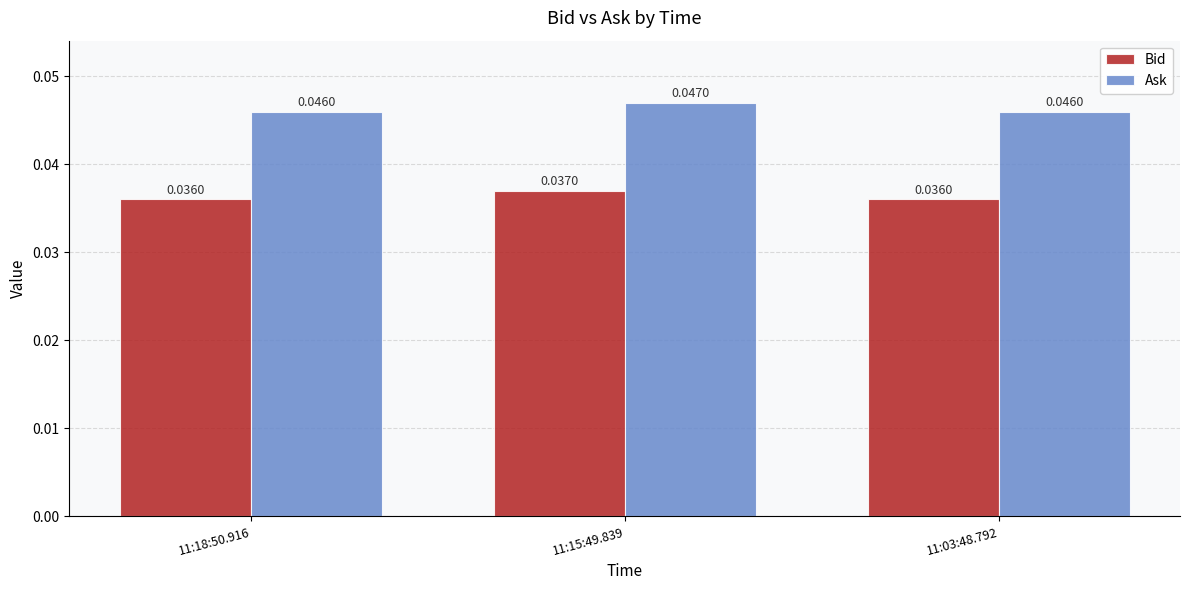

List the series in order of their peak value, lowest first.

Bid, Ask